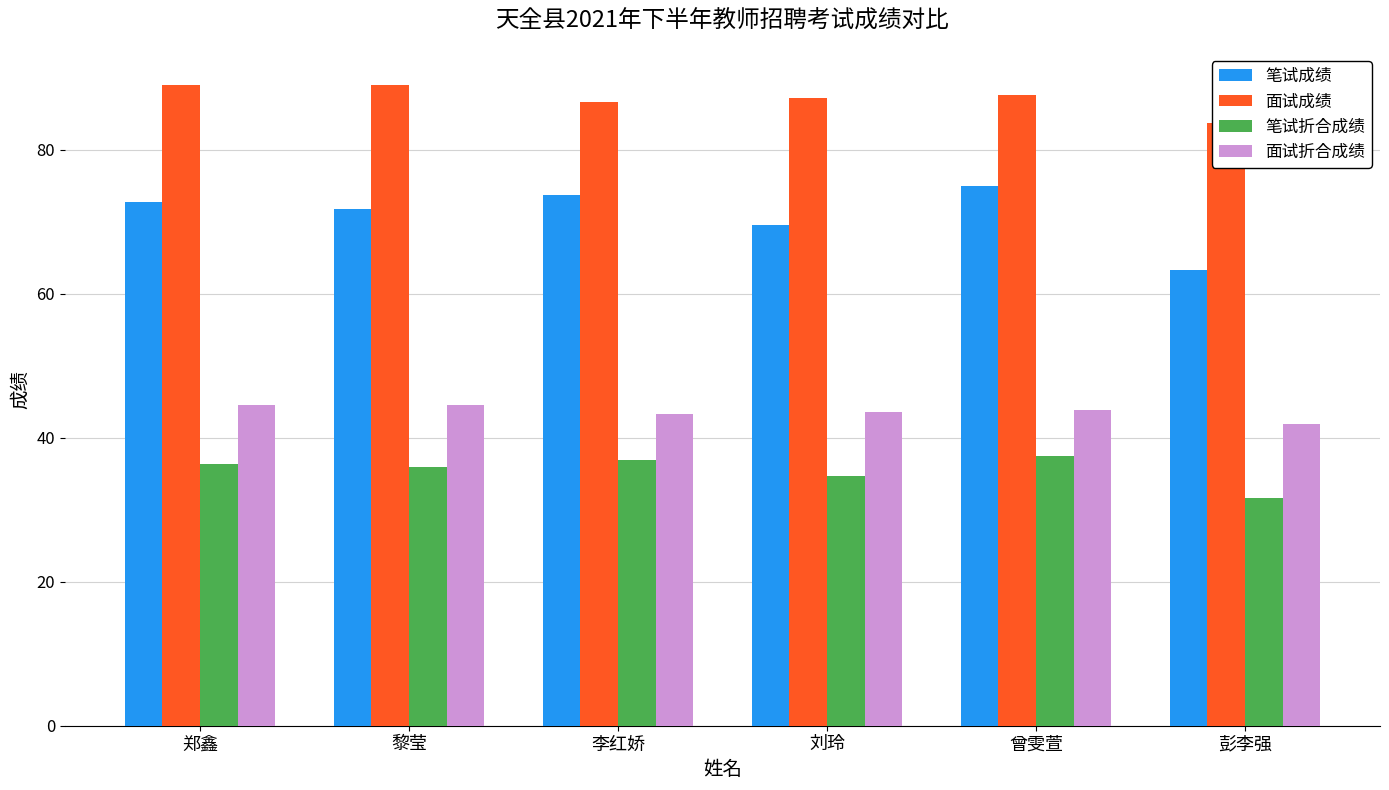

What is the maximum value shown in the chart?

89.0